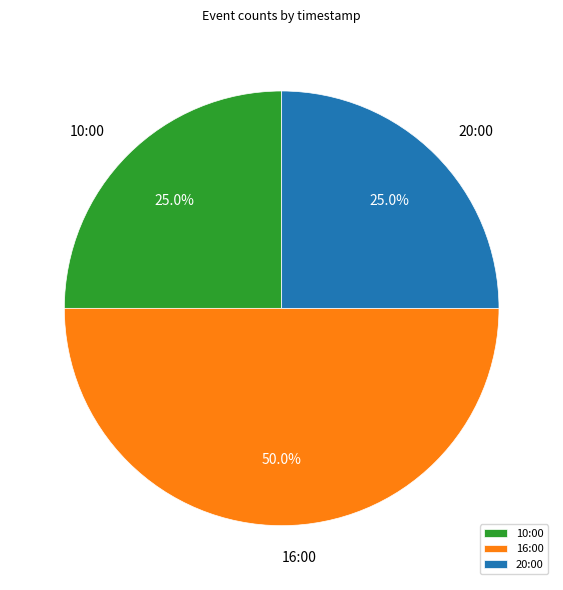

What is the largest slice in the pie chart?

16:00